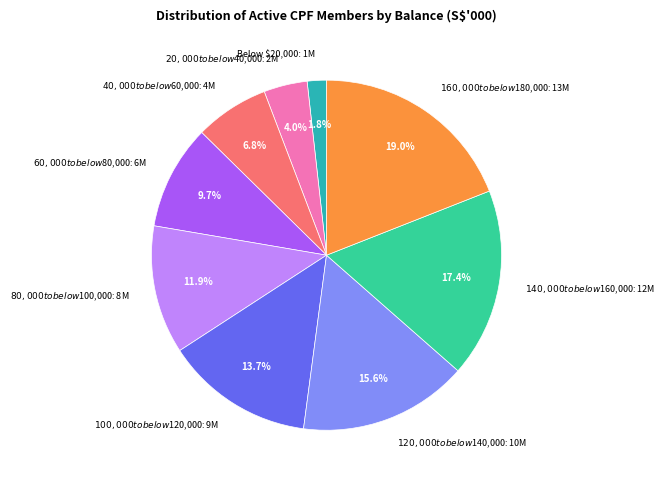

Does any single category account for the majority?

No